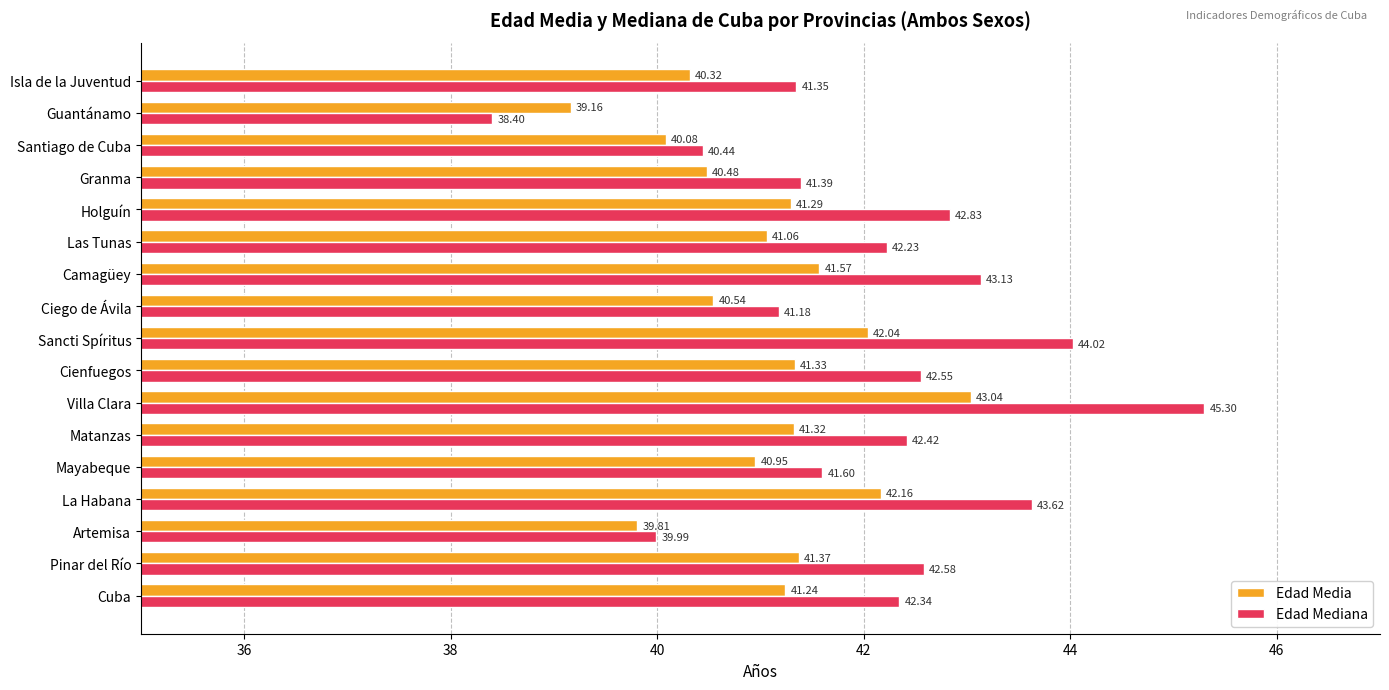

How many categories are shown in the chart?

17